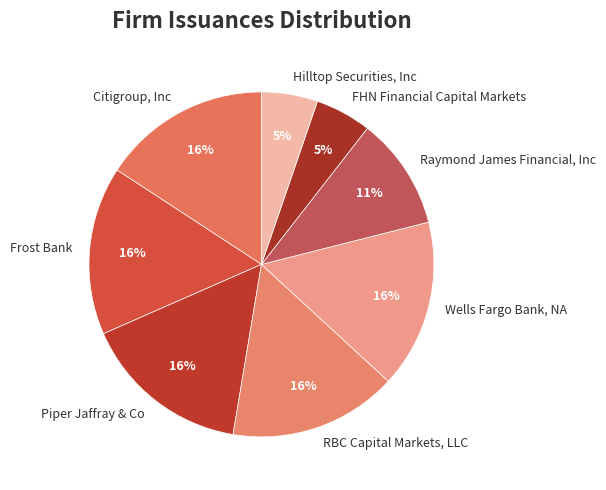

How many segments does this pie chart have?

8